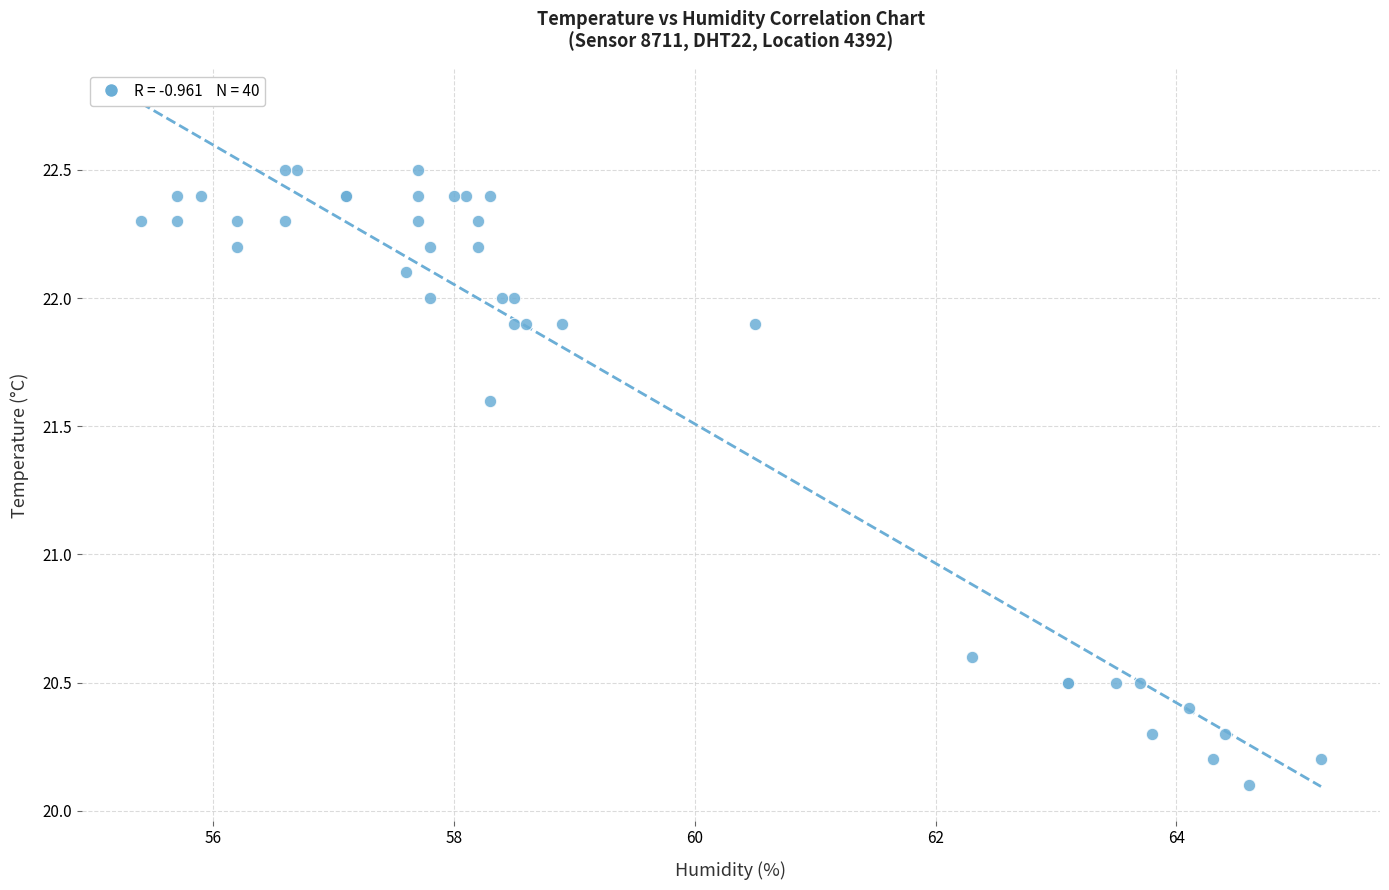

What Y value in the scatter plot is closest to 21?

20.6